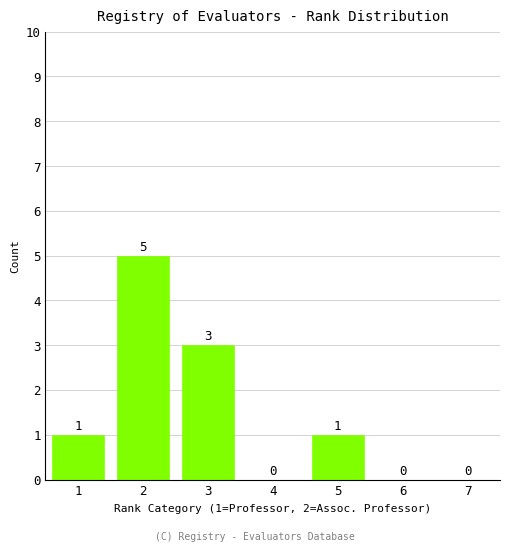

Reading right to left, what are all the values shown in this chart?

7=0	6=0	5=1	4=0	3=3	2=5	1=1